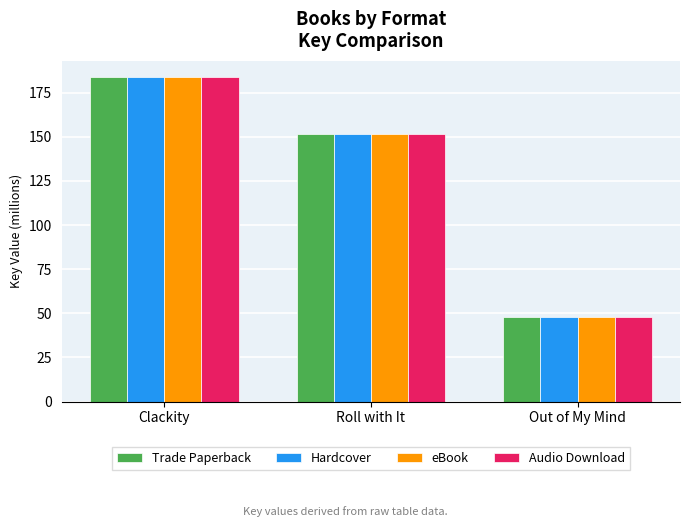

List the labels in order of eBook value, largest first.

Clackity, Roll with It, Out of My Mind